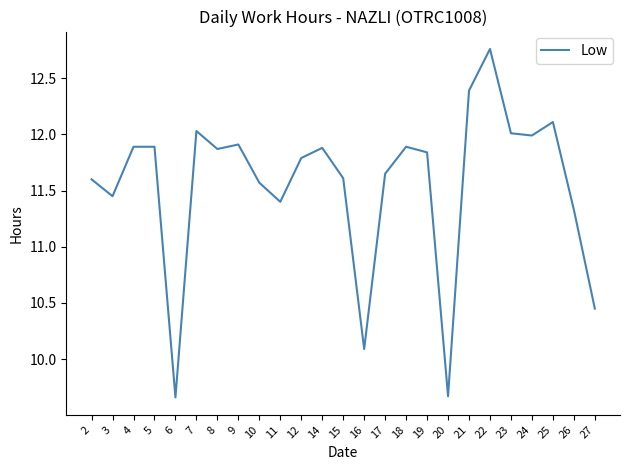

Which category has the highest value across all series?

22